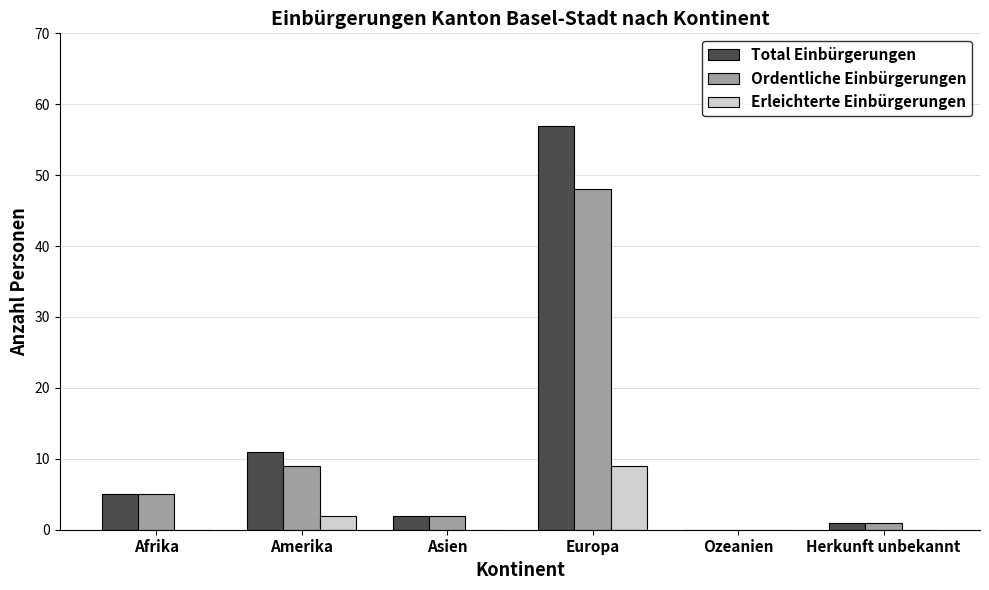

The value of Total Einbürgerungen at Asien is 2. True or false?

True